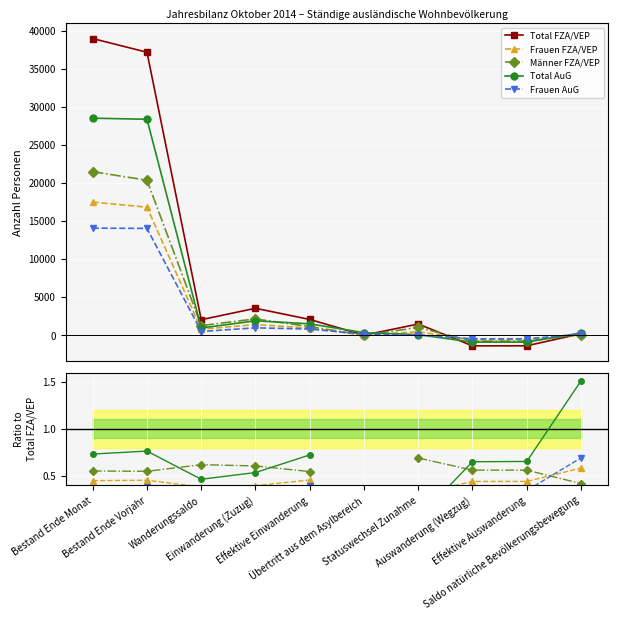

What position from the left is Bestand Ende Vorjahr?

2